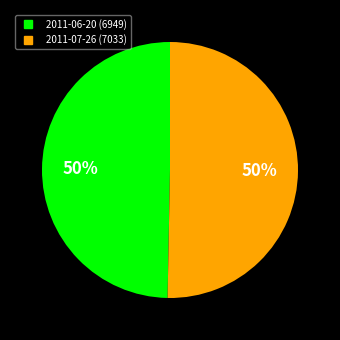

How many slices are in this pie chart?

2